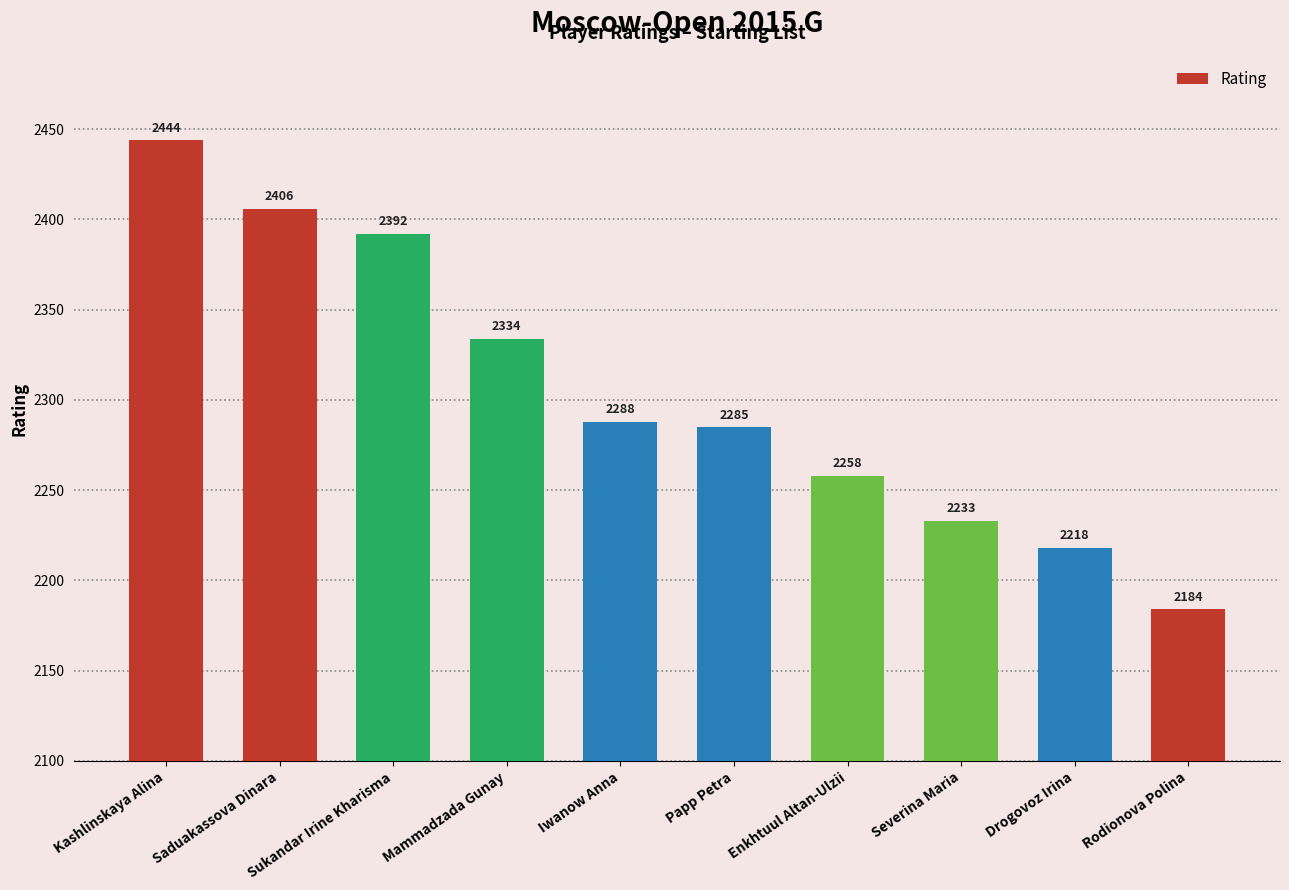

At which label is the value closest to 2314?

Mammadzada Gunay